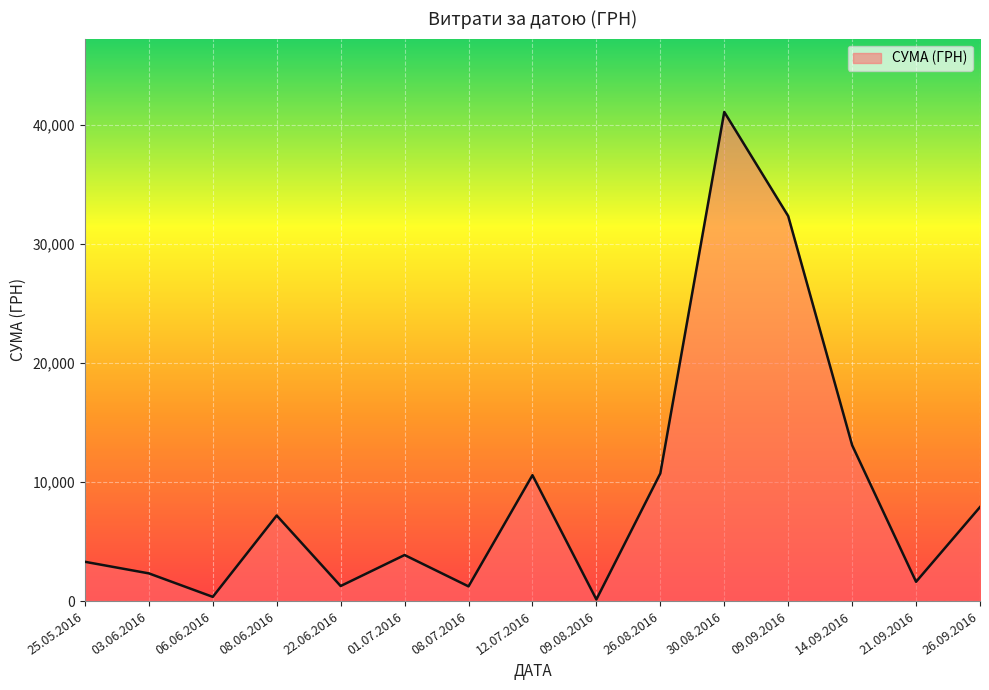

True or false: the data has more than 2 interior local peaks.

True